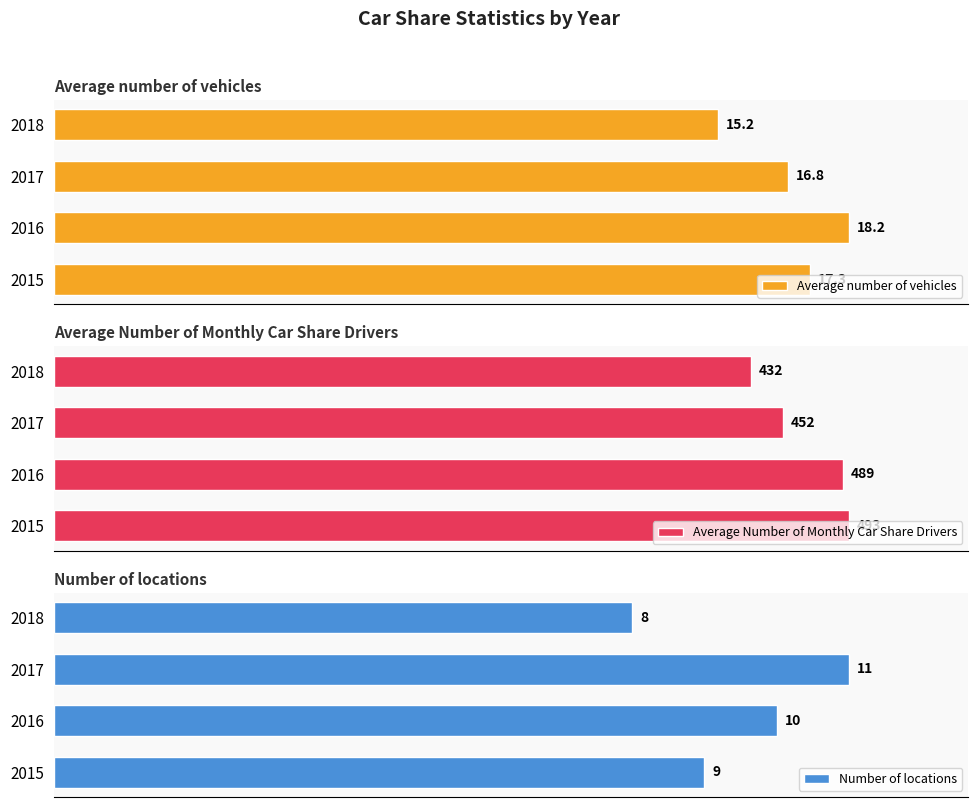

List the labels in order of Average number of vehicles value, smallest first.

2018, 2017, 2015, 2016